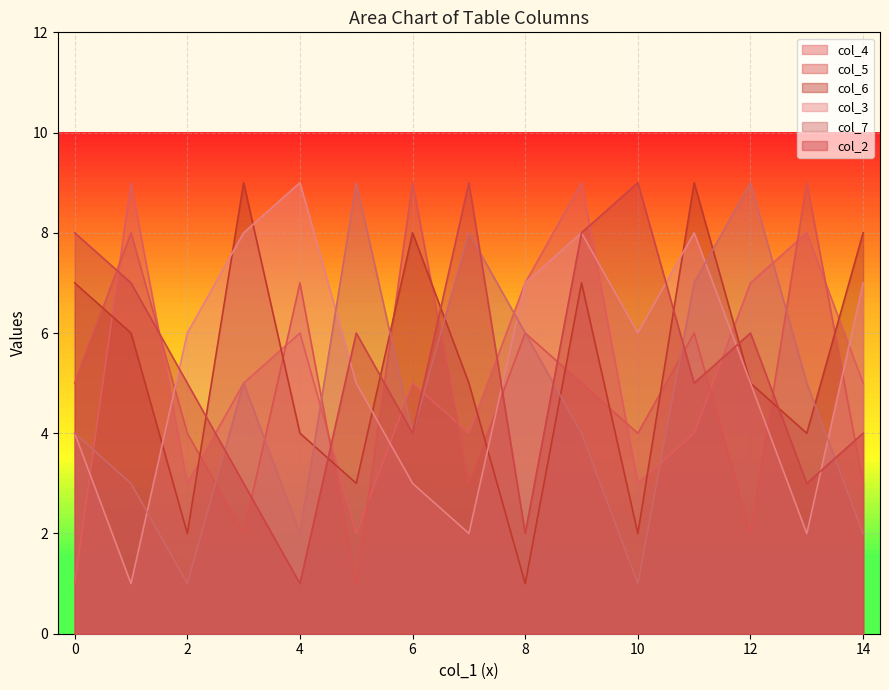

Is it true that col_3 equals 7 at 14?

True